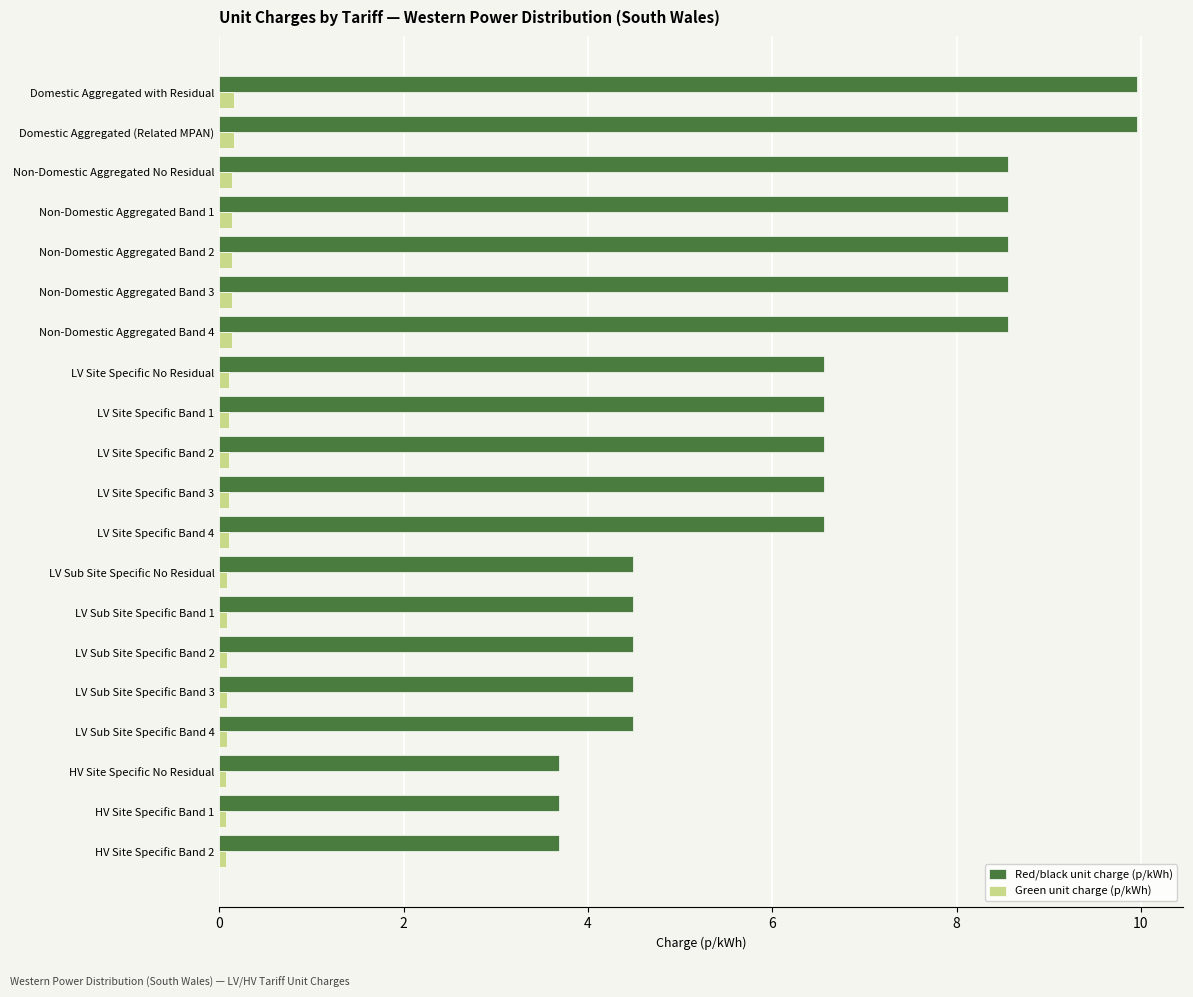

Is the value of Red/black unit charge (p/kWh) at HV Site Specific Band 2 greater than the value of Green unit charge (p/kWh) at LV Sub Site Specific Band 1?

Yes